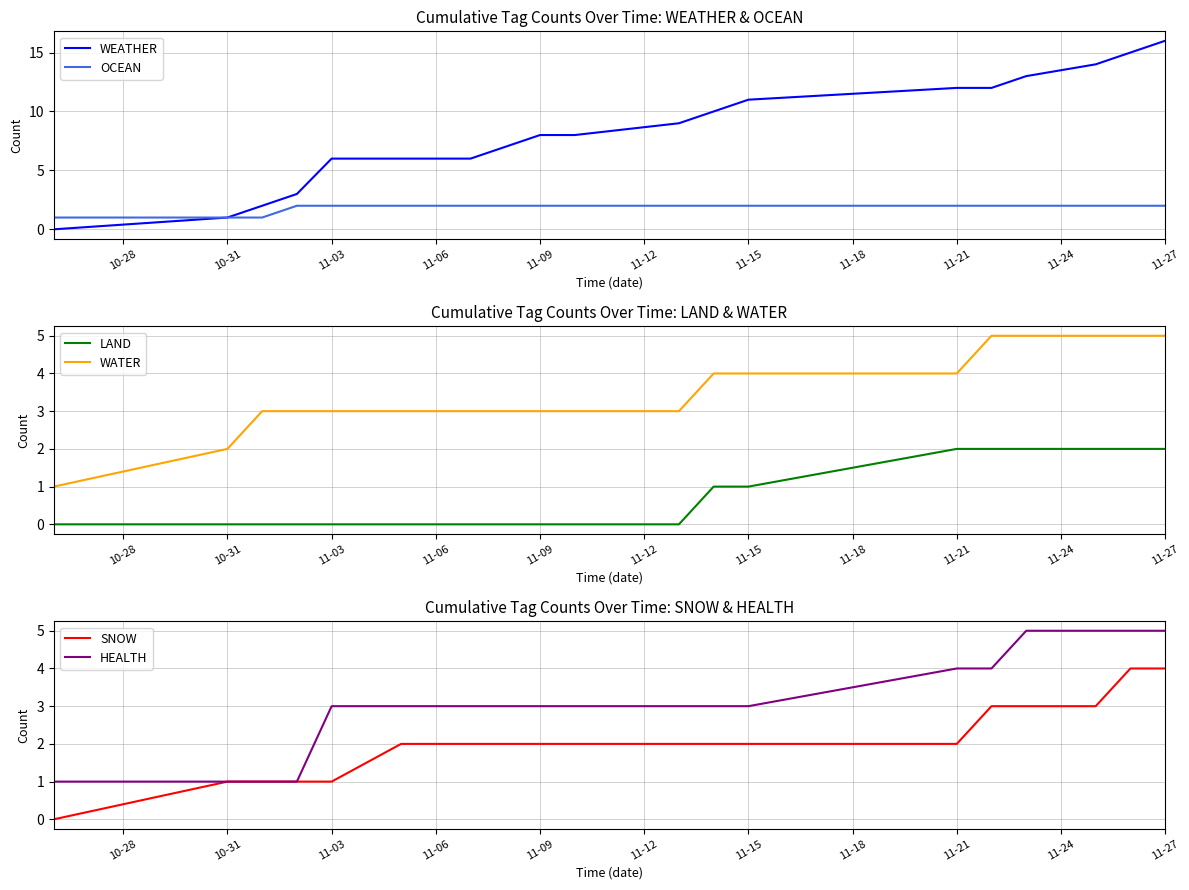

The OCEAN series shows 1 at 11-09. True or false?

False